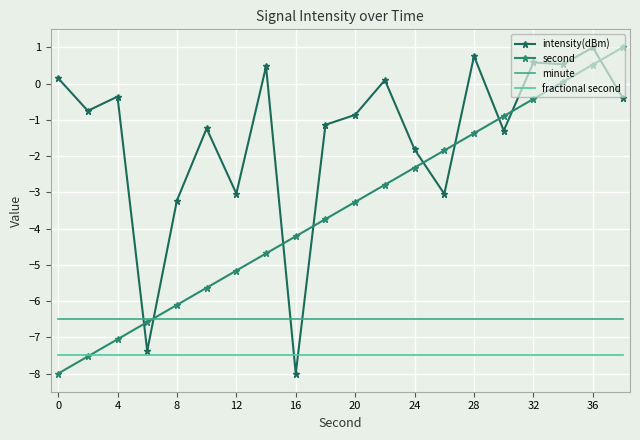

Rank the series by their average value, from highest to lowest.

intensity(dBm), second, minute, fractional second